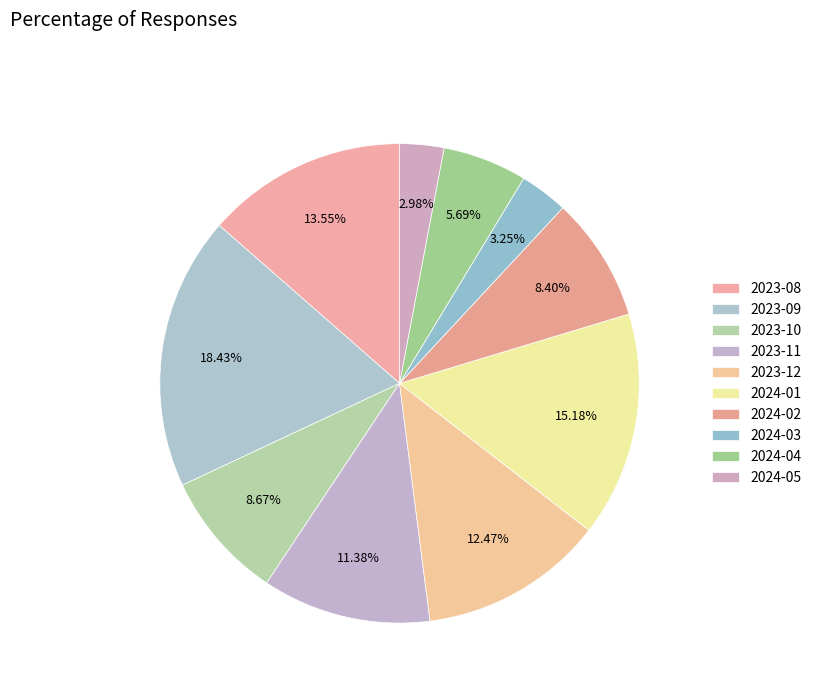

How many slices are in this pie chart?

10